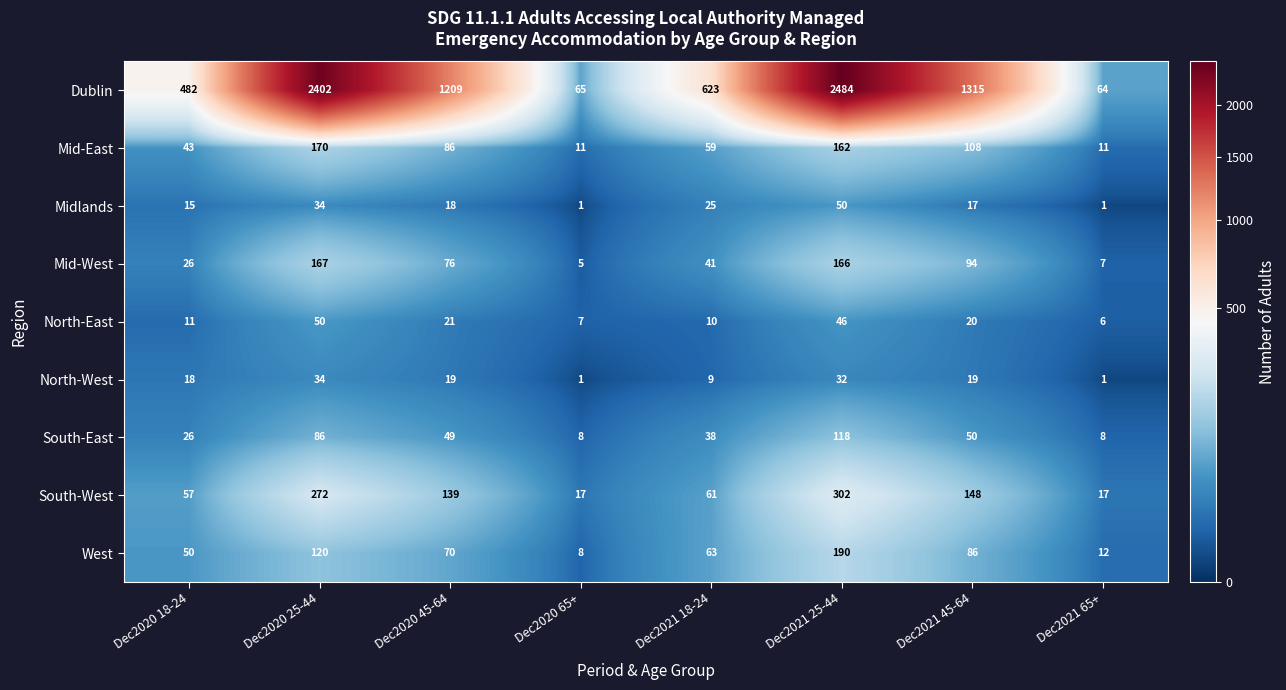

The Mid-West series shows 76 at Dec2020 45-64. True or false?

True